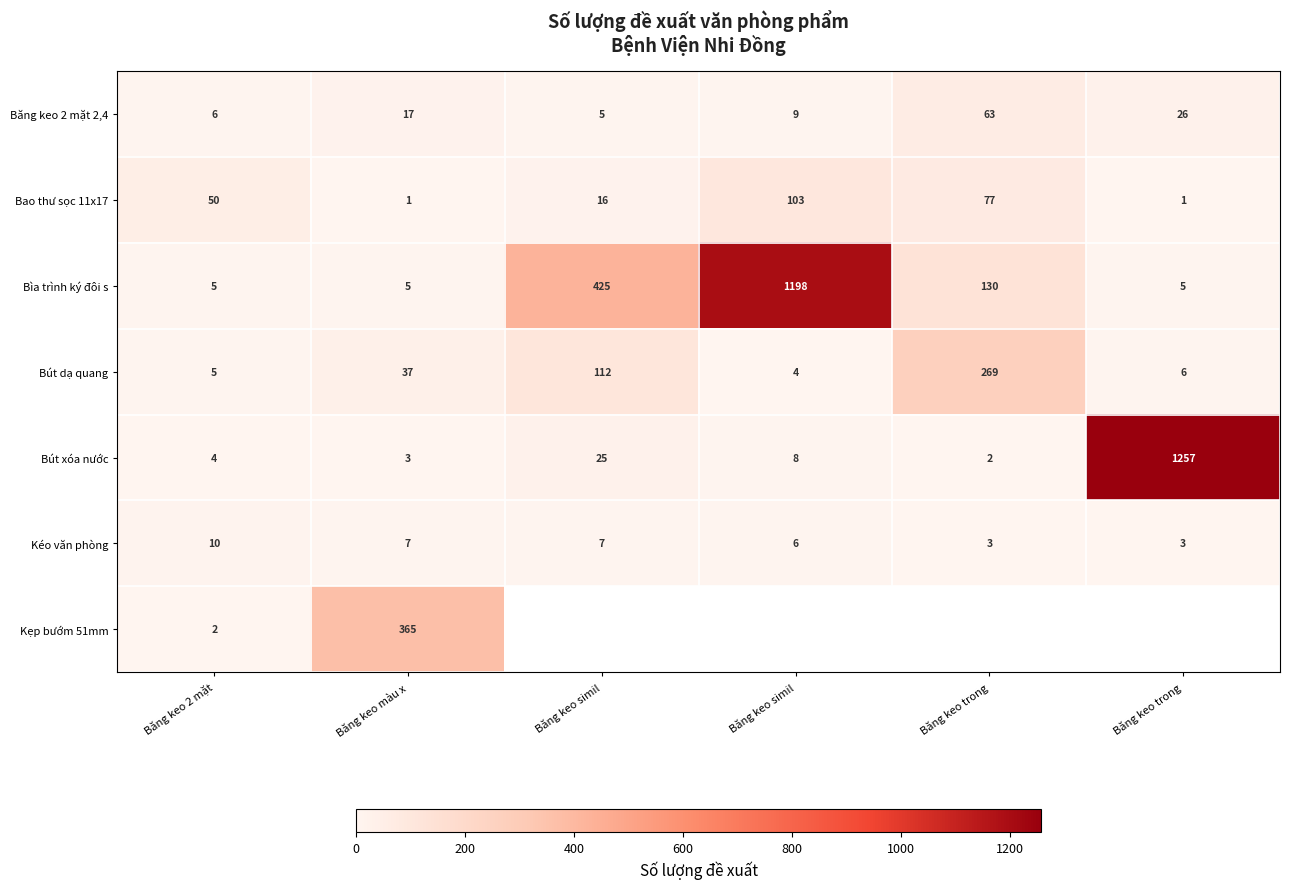

Which category has the lowest value in the Kẹp bướm 51mm series?

Băng keo 2 mặt